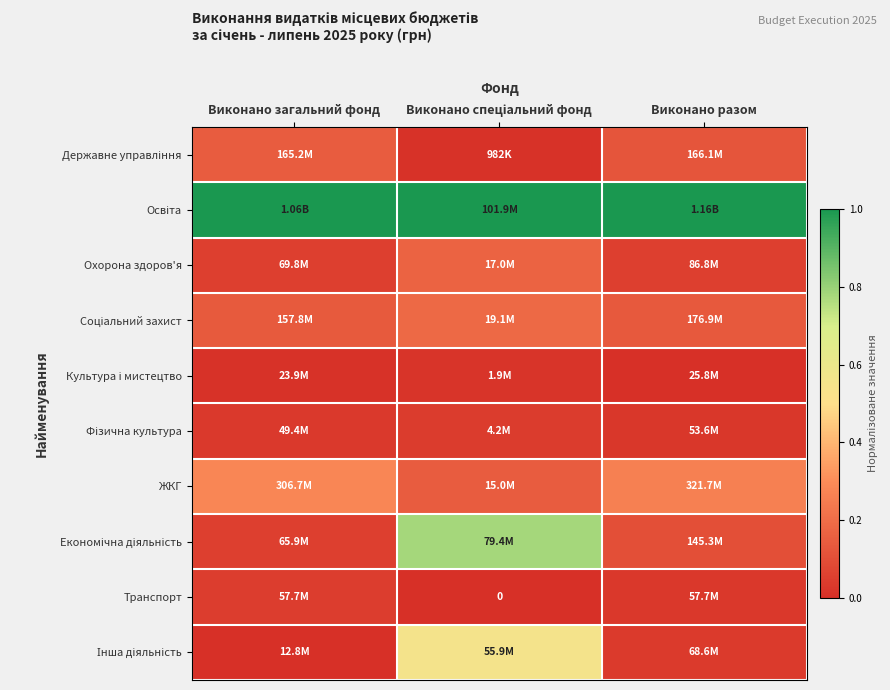

What is the difference between the maximum and minimum values in the Соціальний захист series?

0.1